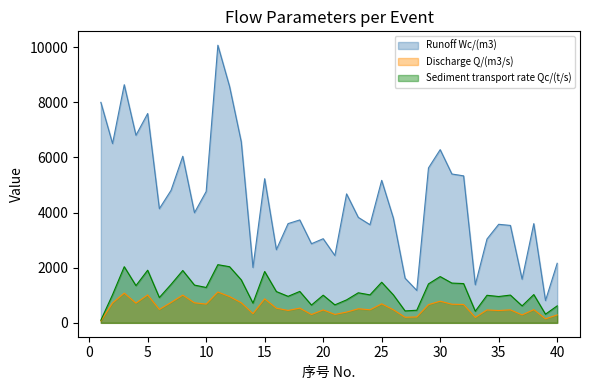

At which label does Discharge Q/(m3/s) reach its minimum?

1